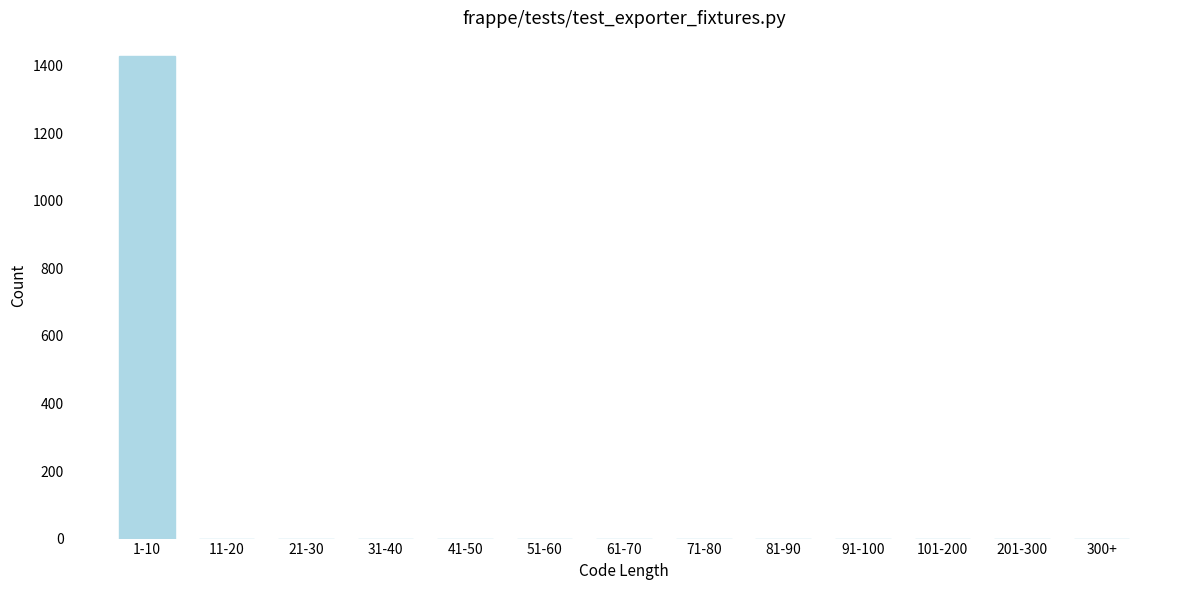

Reading left to right, list all the values displayed in this chart.

1-10=1427	11-20=0	21-30=0	31-40=0	41-50=0	51-60=0	61-70=0	71-80=0	81-90=0	91-100=0	101-200=0	201-300=0	300+=0